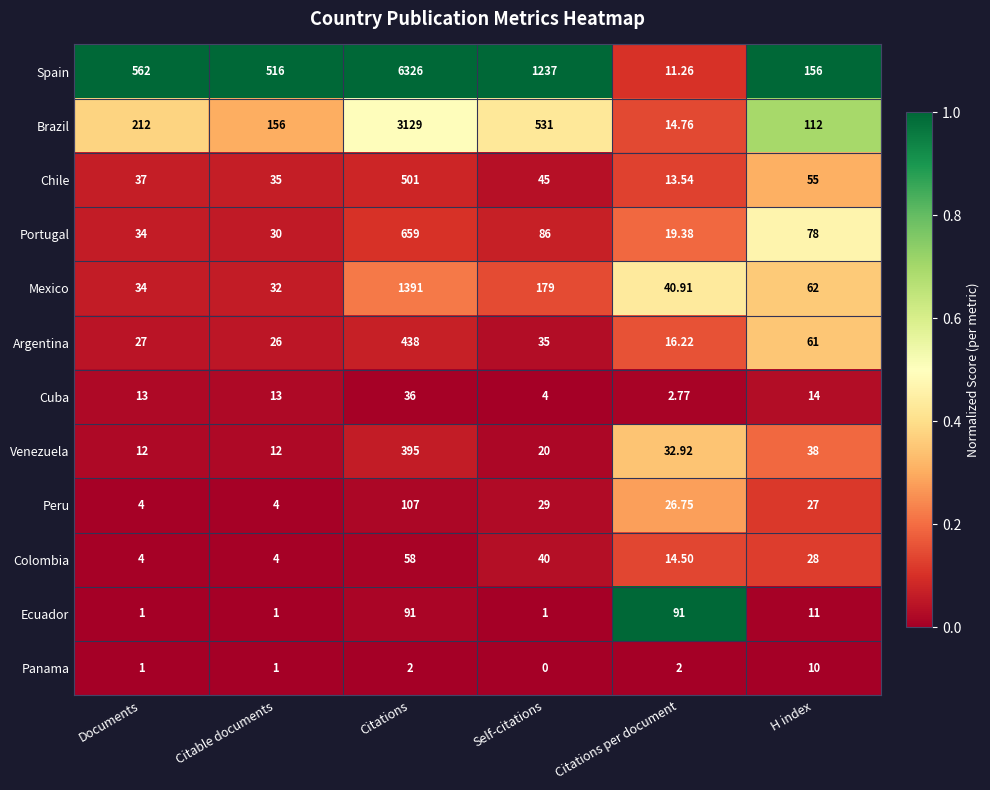

Which series has the largest range (max minus min)?

Spain